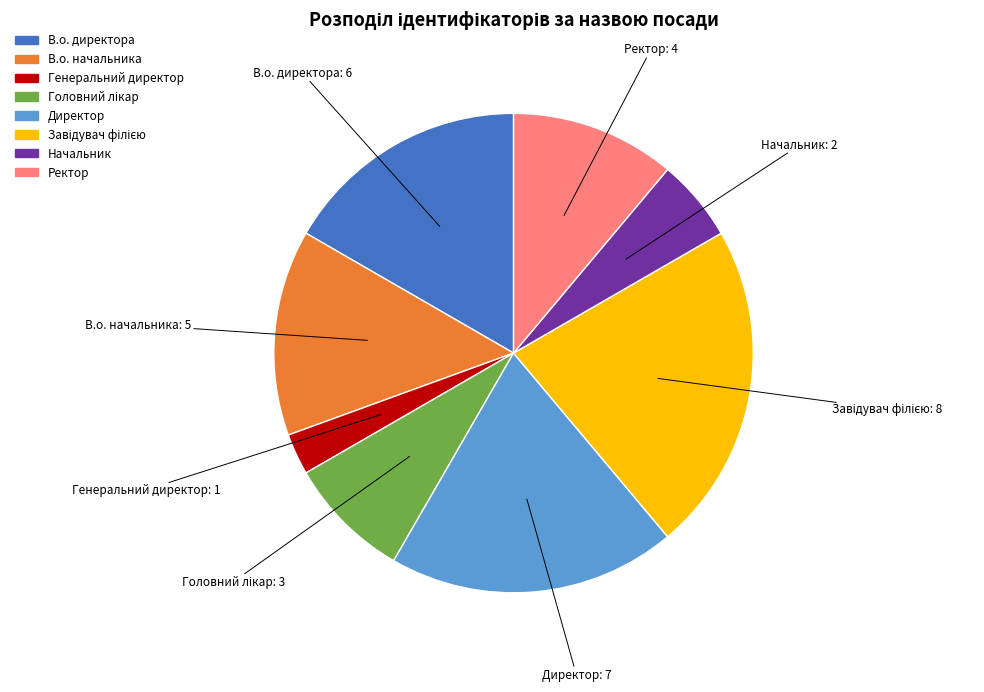

Which slice is the smallest?

Генеральний директор